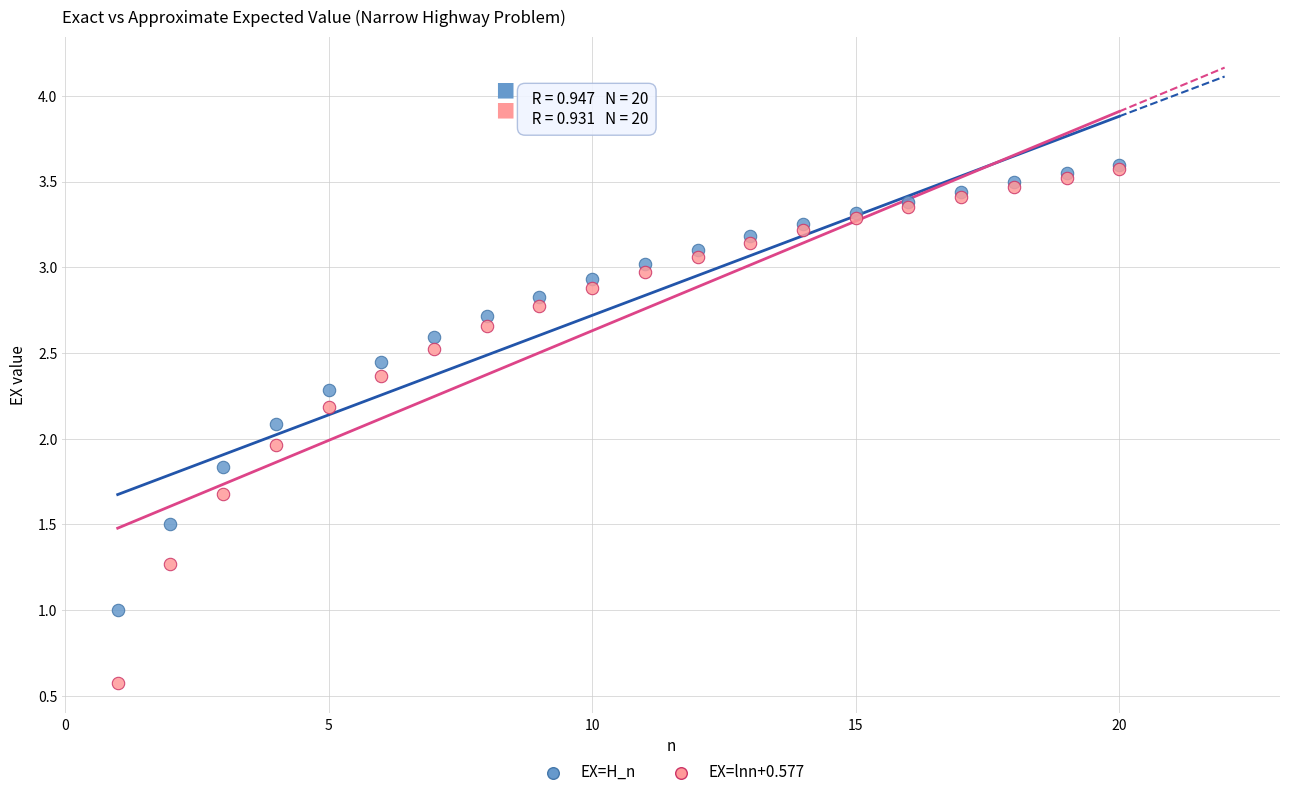

Which series reaches the minimum Y coordinate?

EX=lnn+0.577